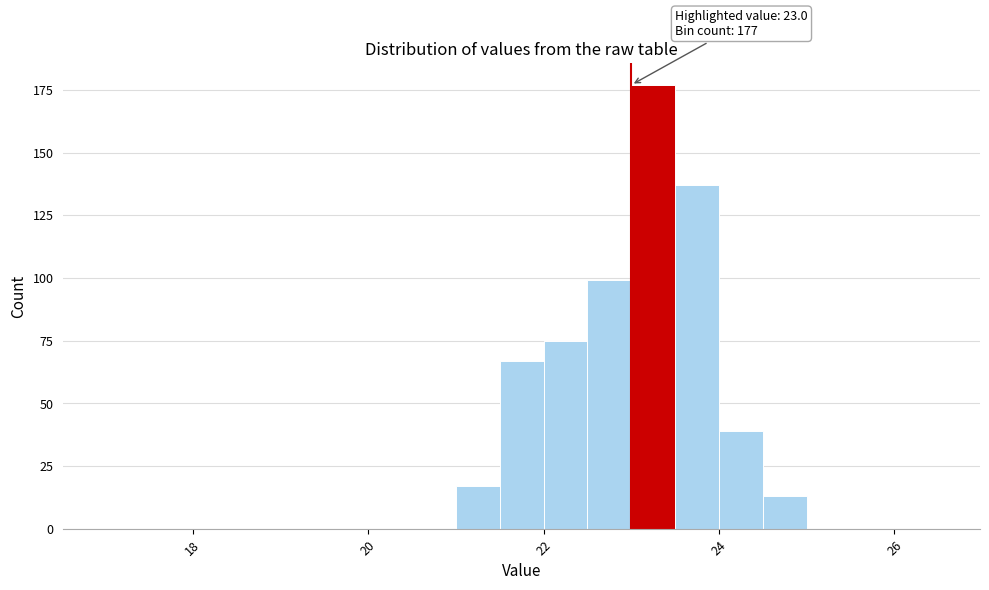

Around what value on the x-axis is the tallest bar? Give the approximate position of its centre, as read against the axis.

23.2